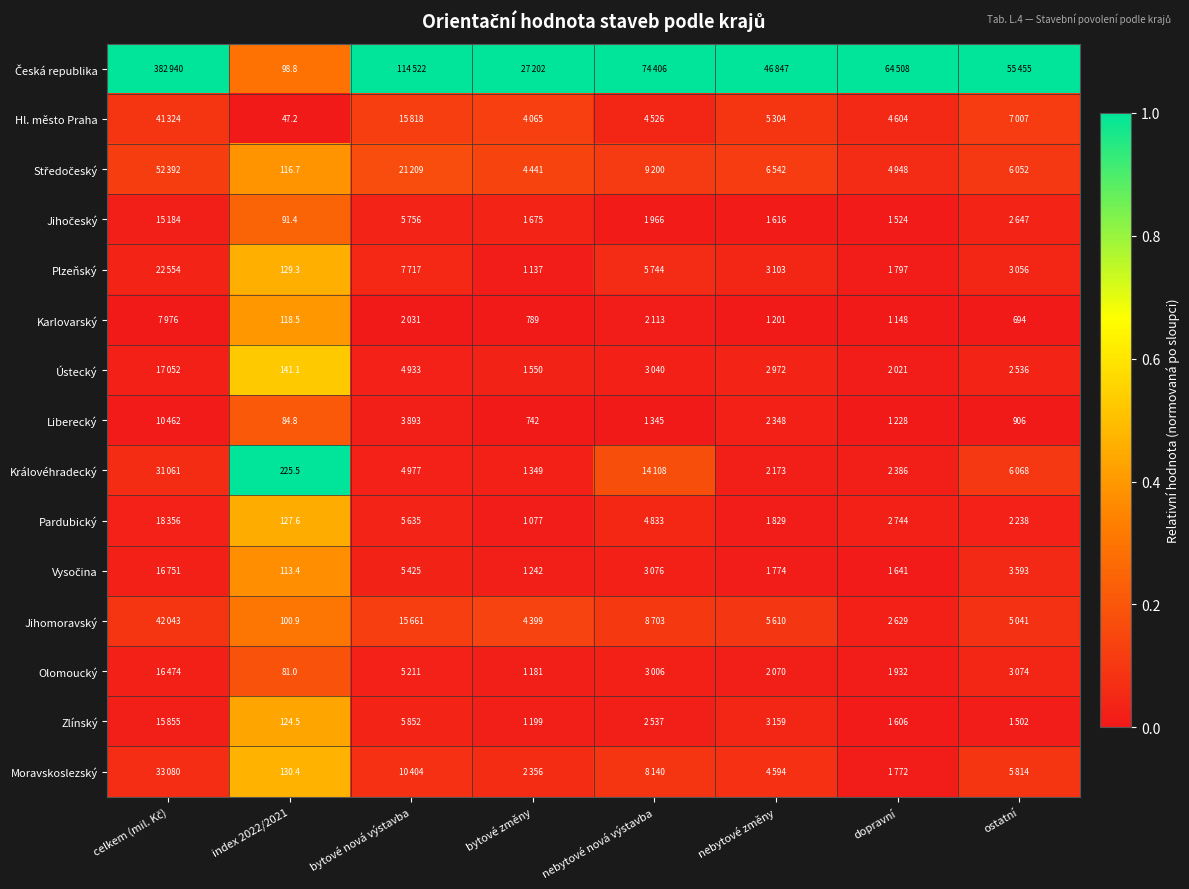

Count the number of categories in the chart.

8